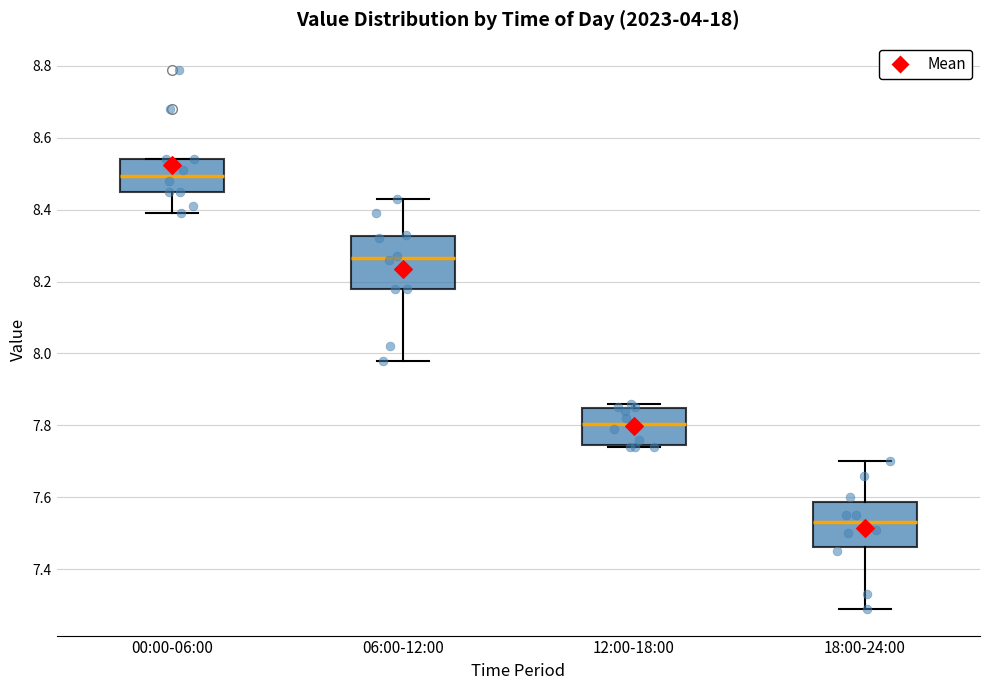

Where does the lower whisker of the box for 06:00-12:00 end on the y-axis? The values are not printed on the chart, so give them approximately, as read against the axis.

7.98